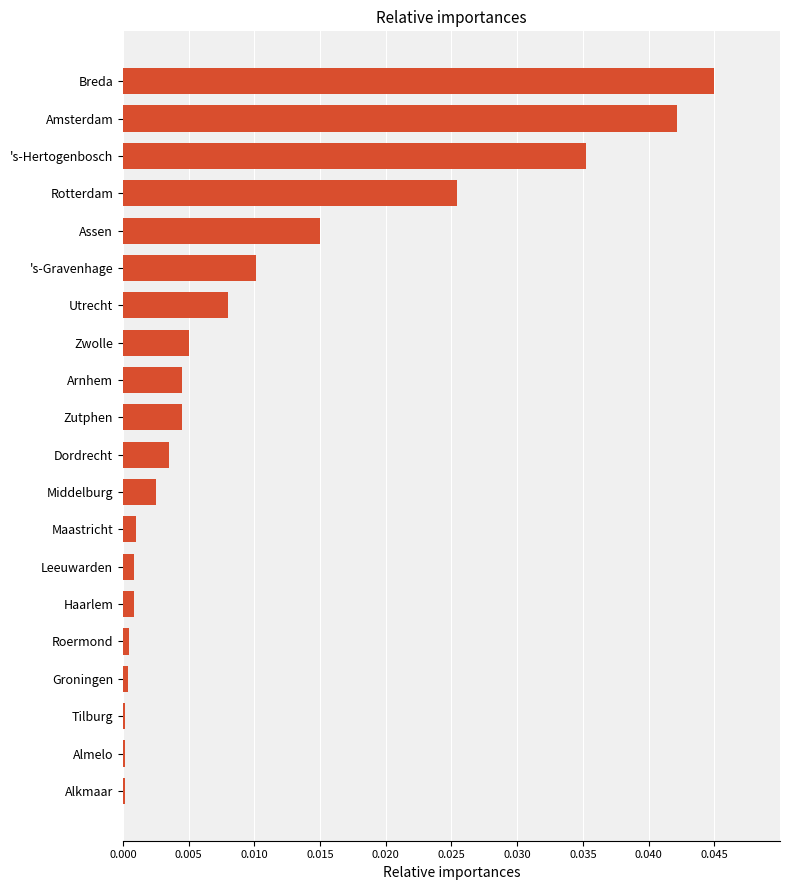

True or false: the data shows 0.0 at Roermond.

True